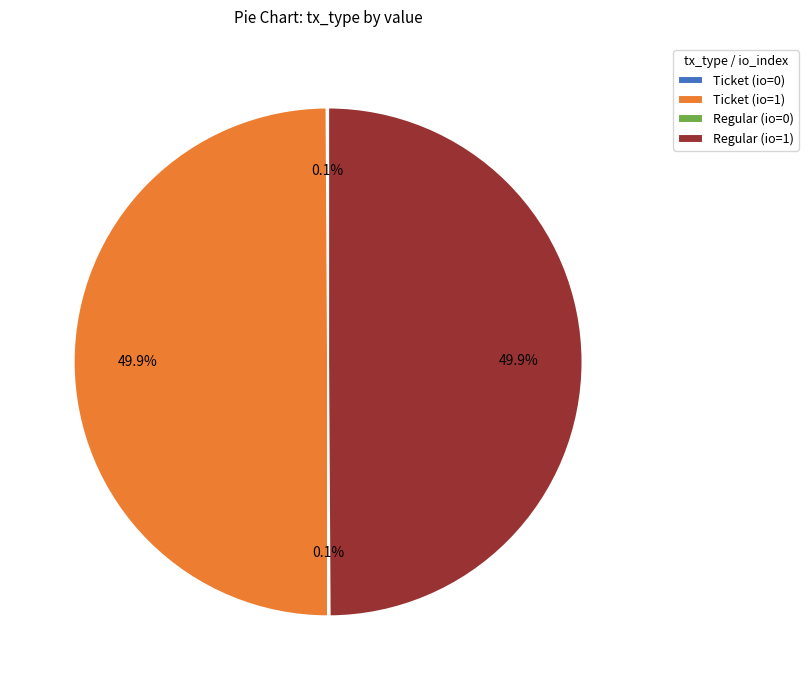

Combined, what portion of the pie is Ticket (io=1) and Regular (io=1)?

99.8%